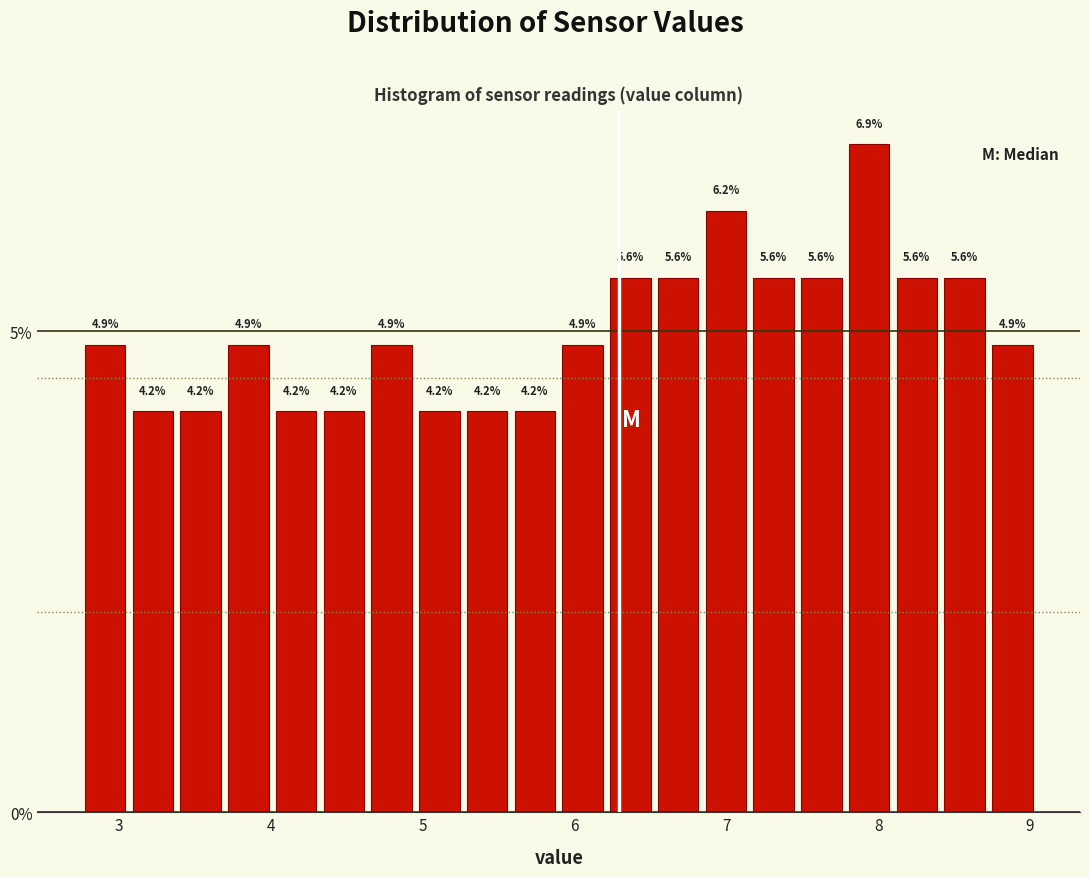

Read against the x-axis, roughly where is the centre of the tallest bar?

7.9